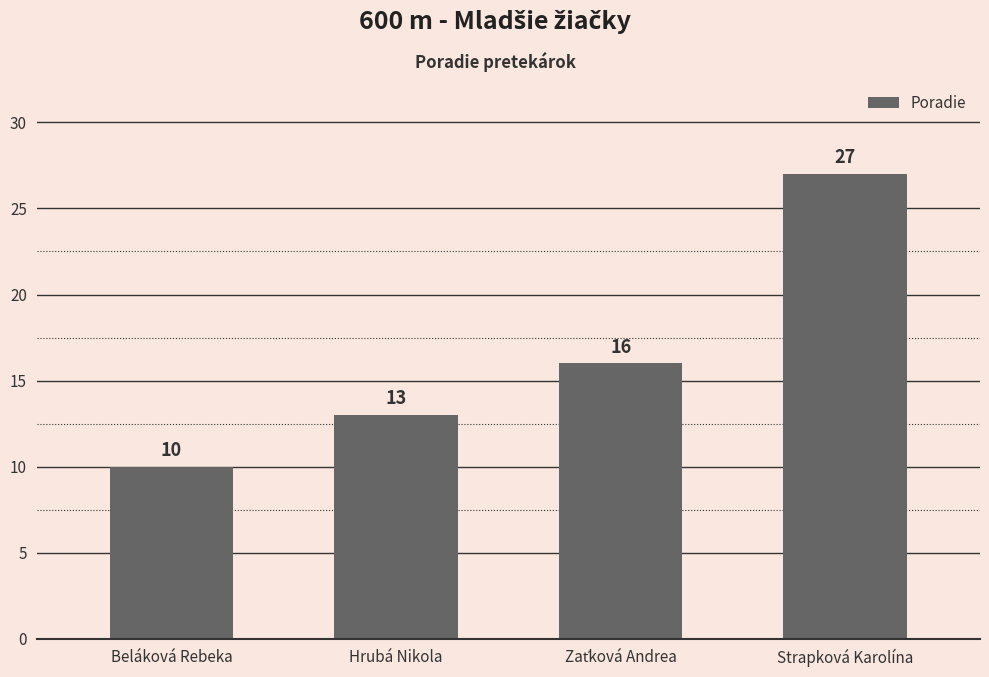

What value does the data have at Strapková Karolína, to the nearest 5?

25